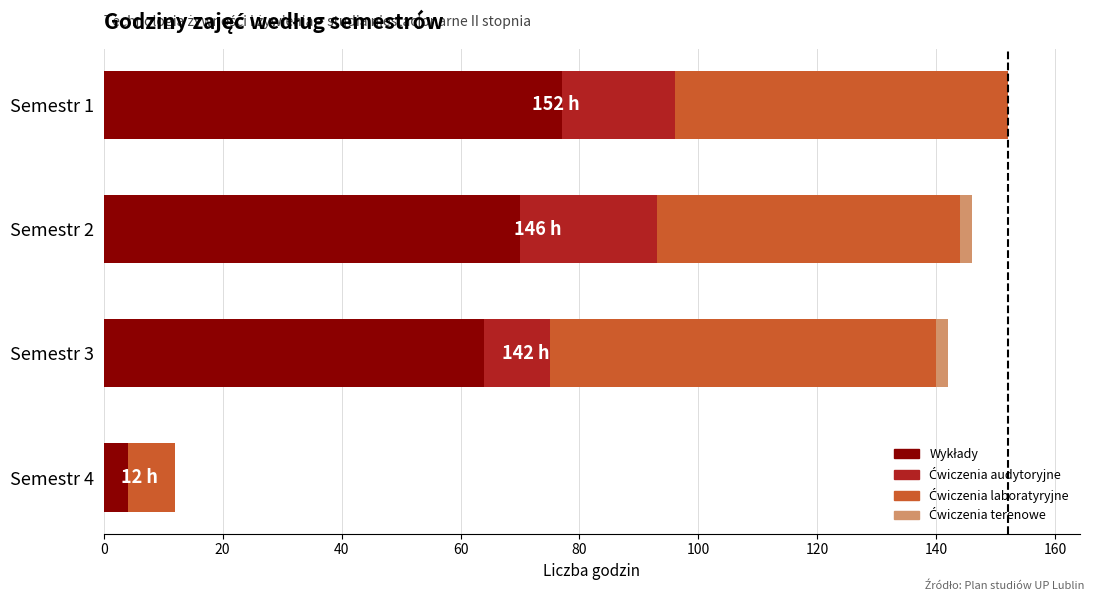

How many categories are shown in the chart?

4